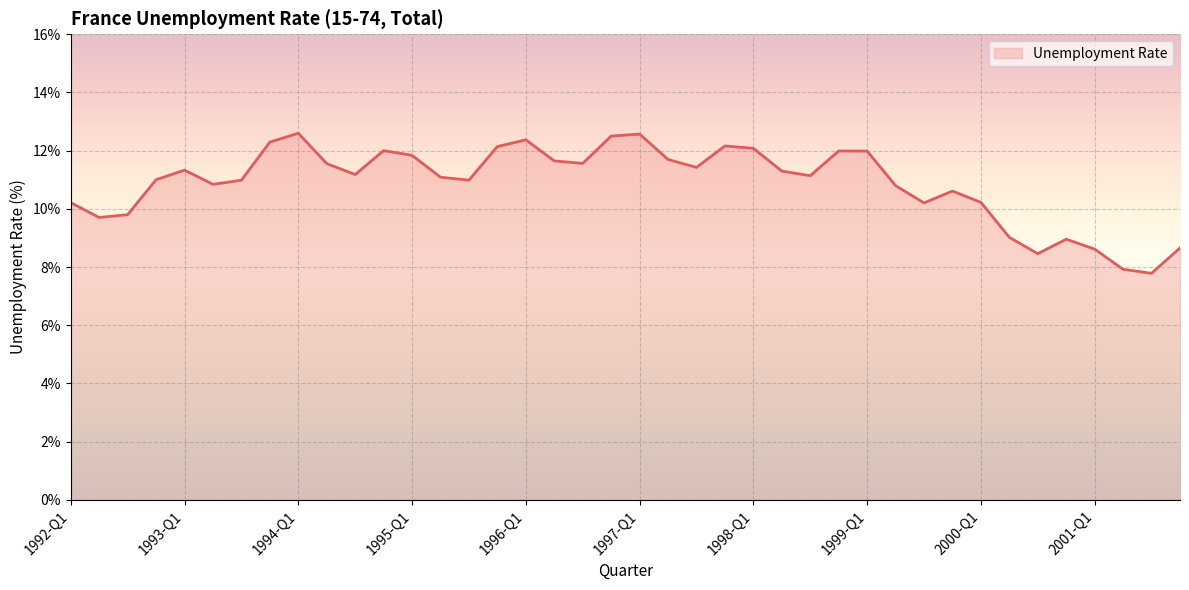

What is the maximum value shown in the chart?

12.6